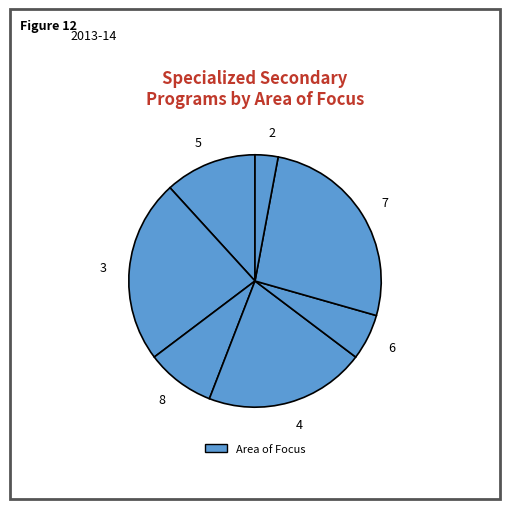

Rank the categories by value from highest to lowest.

7, 3, 4, 5, 8, 6, 2